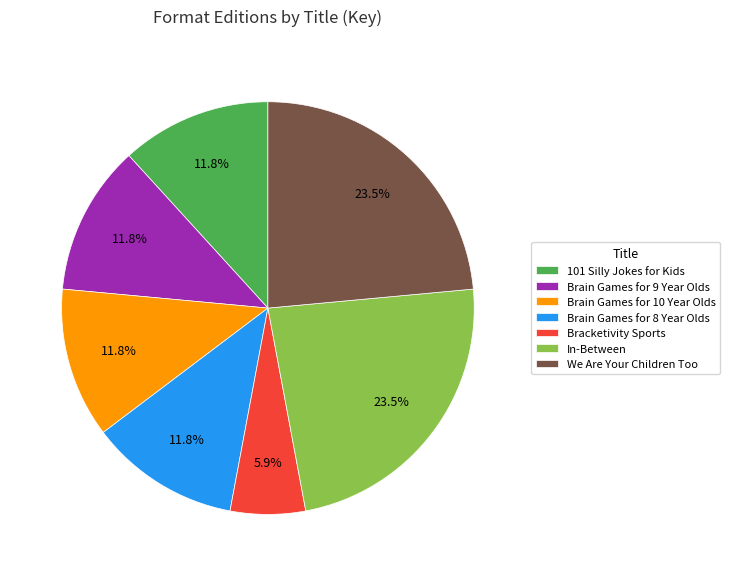

Which category has the smallest portion of the pie?

Bracketivity Sports